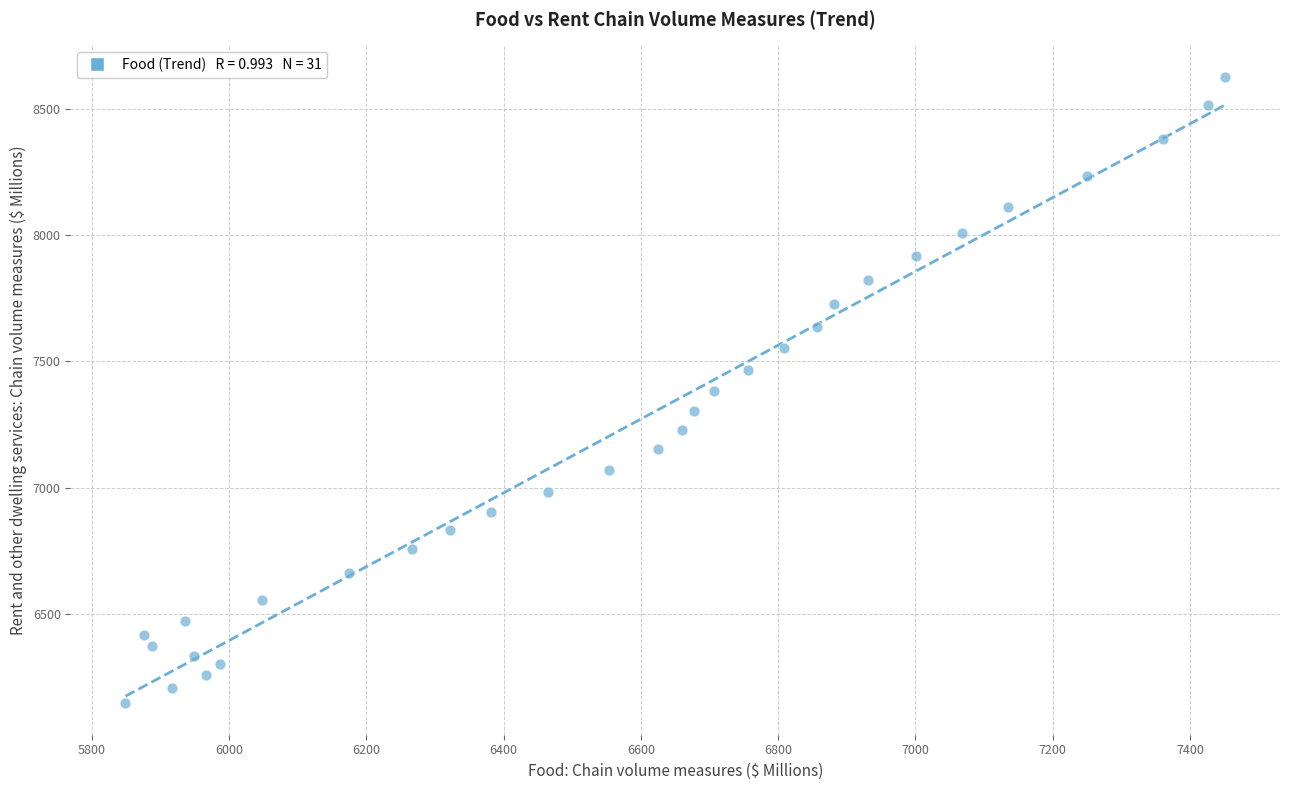

What is the range of X values (max minus min)?

1602